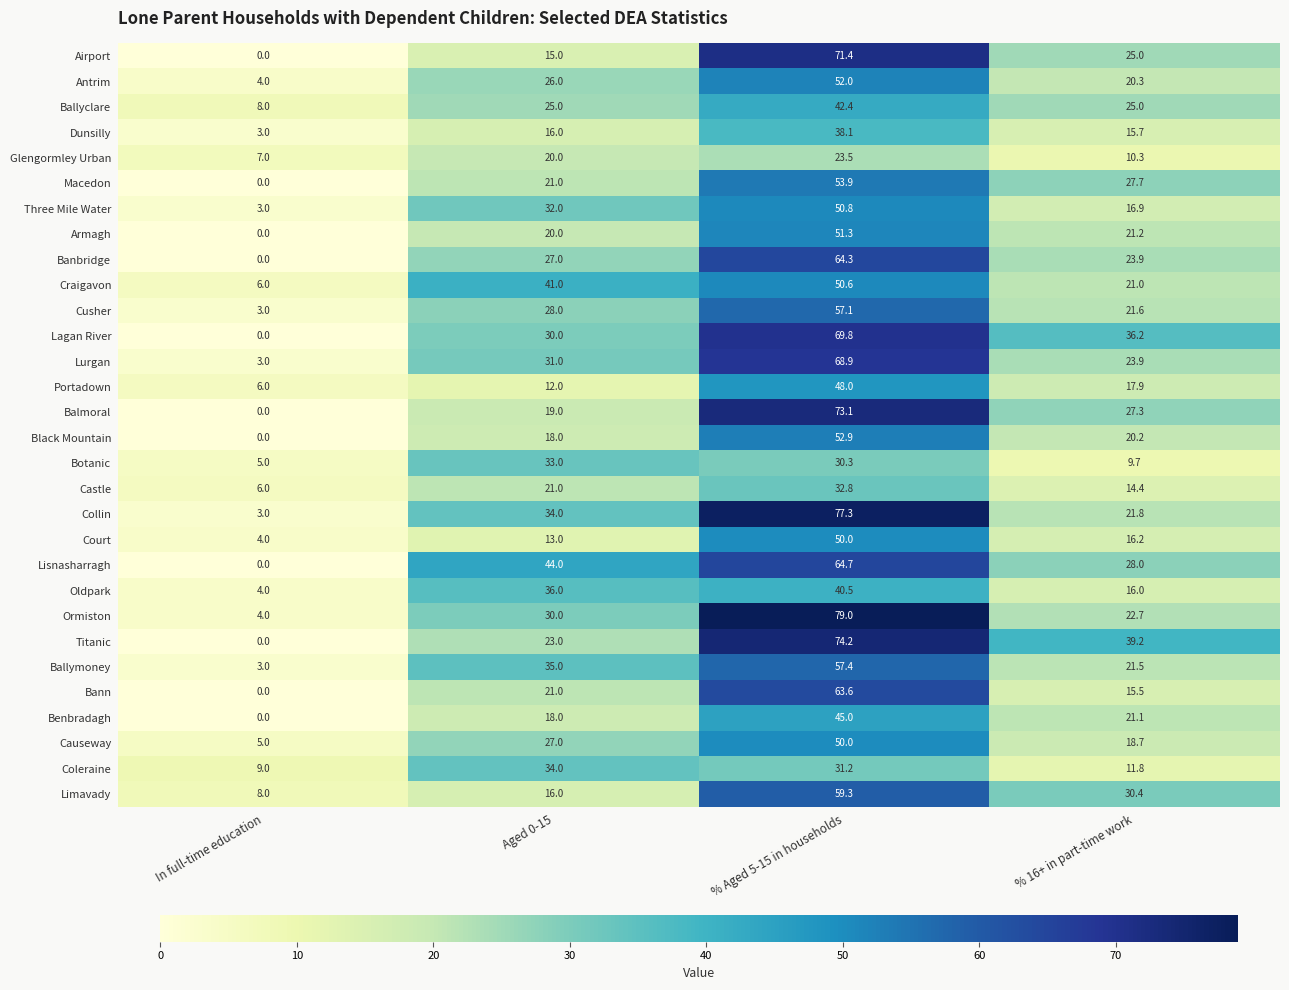

List the labels in order of Lisnasharragh value, smallest first.

In full-time education, % 16+ in part-time work, Aged 0-15, % Aged 5-15 in households